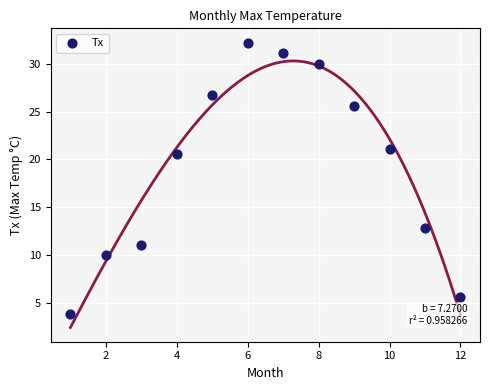

What is the range of X values (max minus min)?

11.0